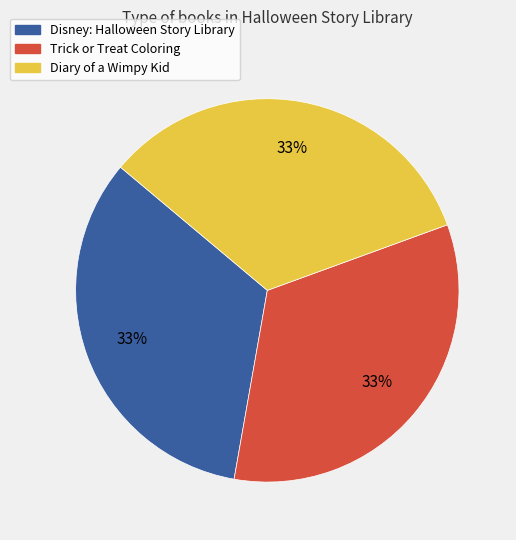

To the nearest percent, what is the combined percentage of Diary of a Wimpy Kid and Disney: Halloween Story Library?

67%